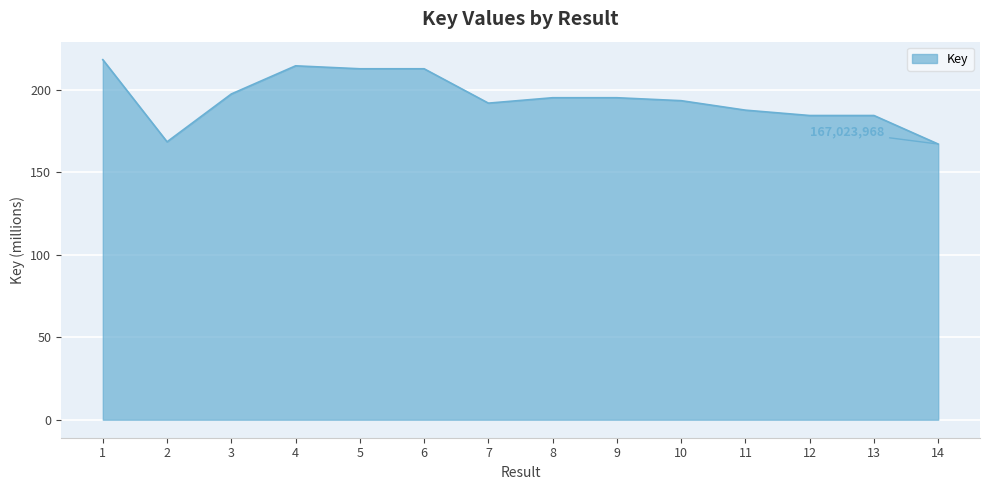

What is the difference between the maximum and minimum values?

51.1